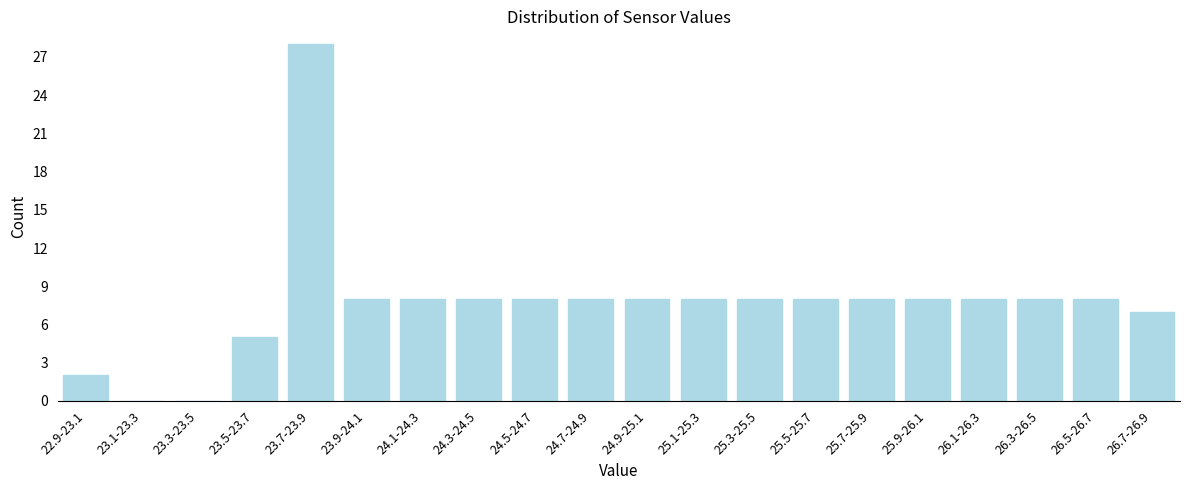

Reading left to right, list all the values displayed in this chart.

22.9-23.1=2	23.1-23.3=0	23.3-23.5=0	23.5-23.7=5	23.7-23.9=28	23.9-24.1=8	24.1-24.3=8	24.3-24.5=8	24.5-24.7=8	24.7-24.9=8	24.9-25.1=8	25.1-25.3=8	25.3-25.5=8	25.5-25.7=8	25.7-25.9=8	25.9-26.1=8	26.1-26.3=8	26.3-26.5=8	26.5-26.7=8	26.7-26.9=7